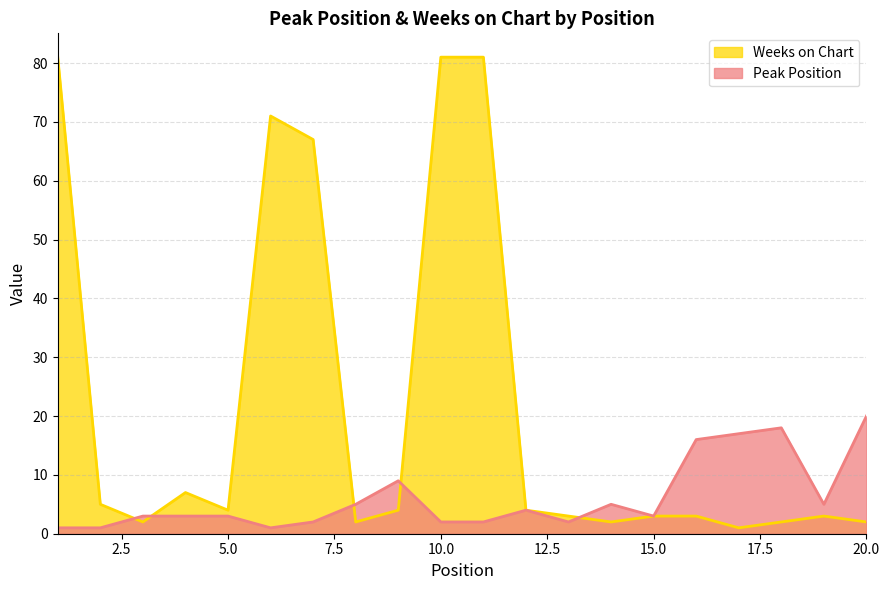

What is the value of the Peak Position point at the 15th from the left?

3